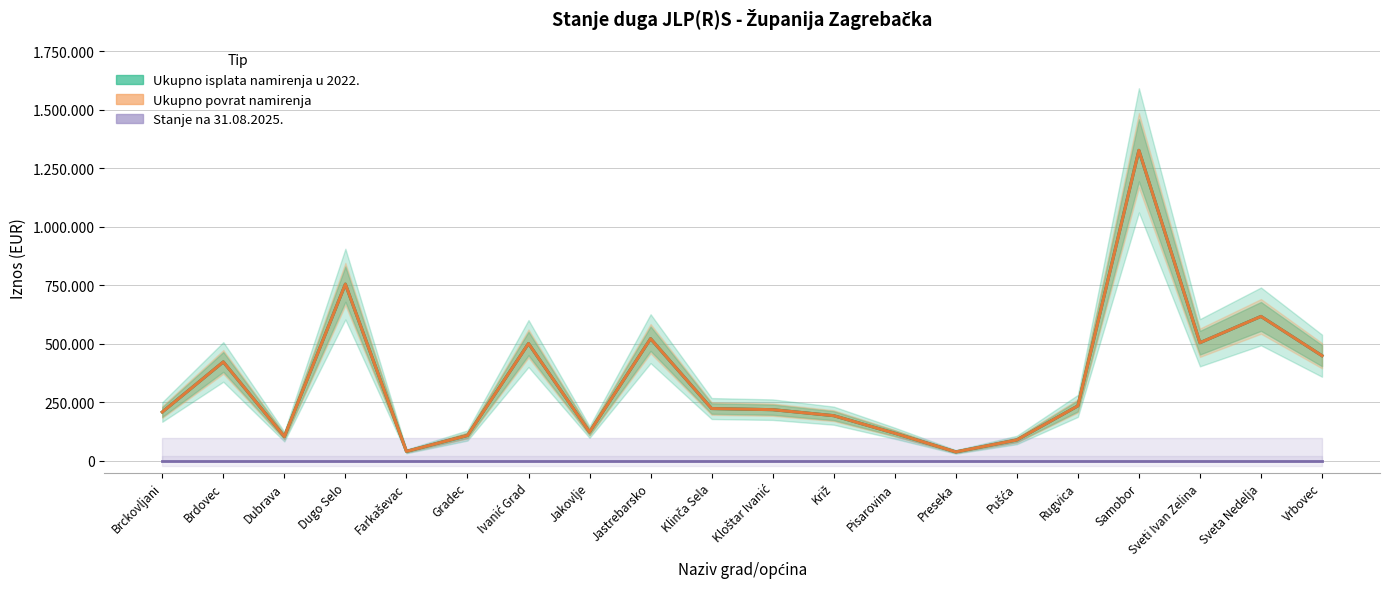

Is this an area chart (filled region under the line)?

No